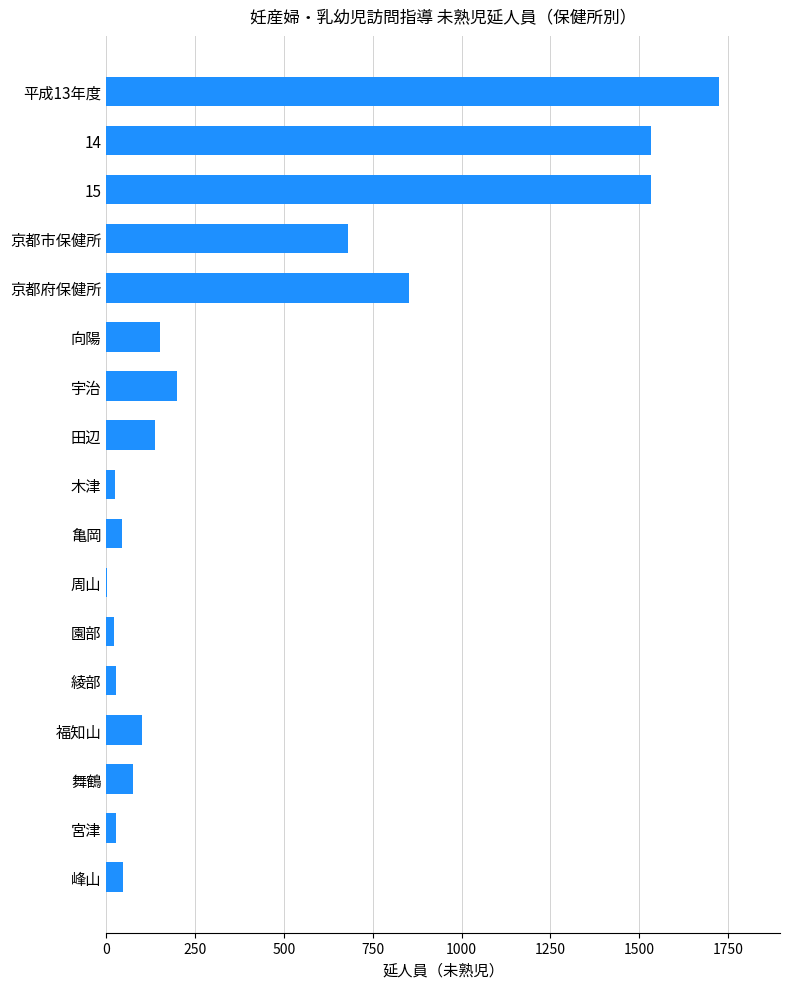

Which has a higher value, 福知山 or 周山?

福知山